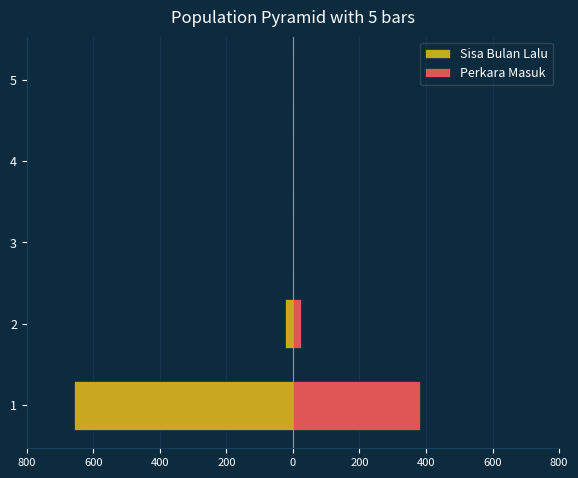

What is the greatest value displayed?

381